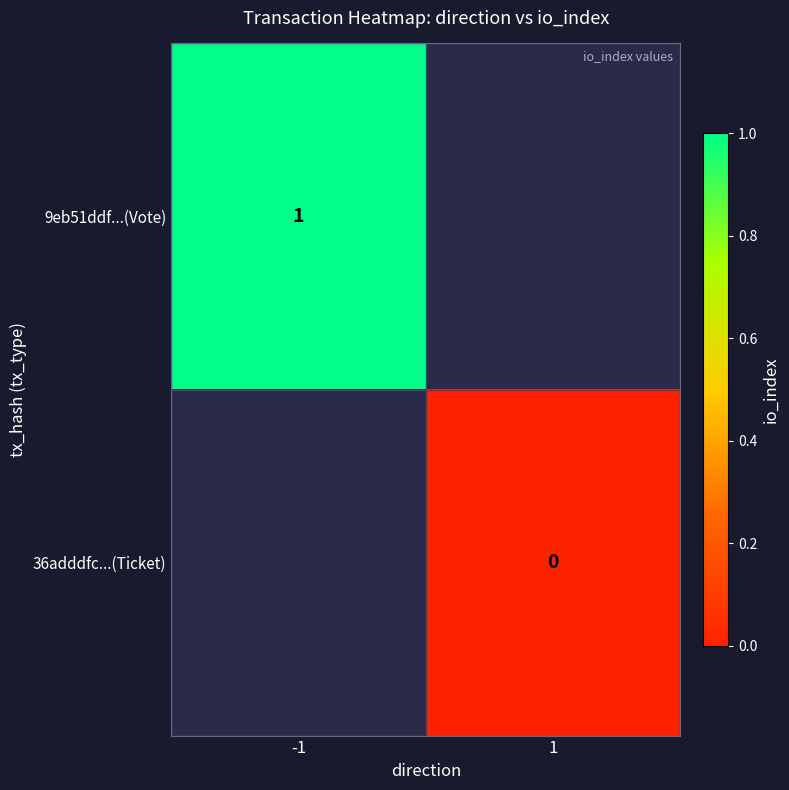

The value of 9eb51ddf...(Vote) at -1 is 1. True or false?

True